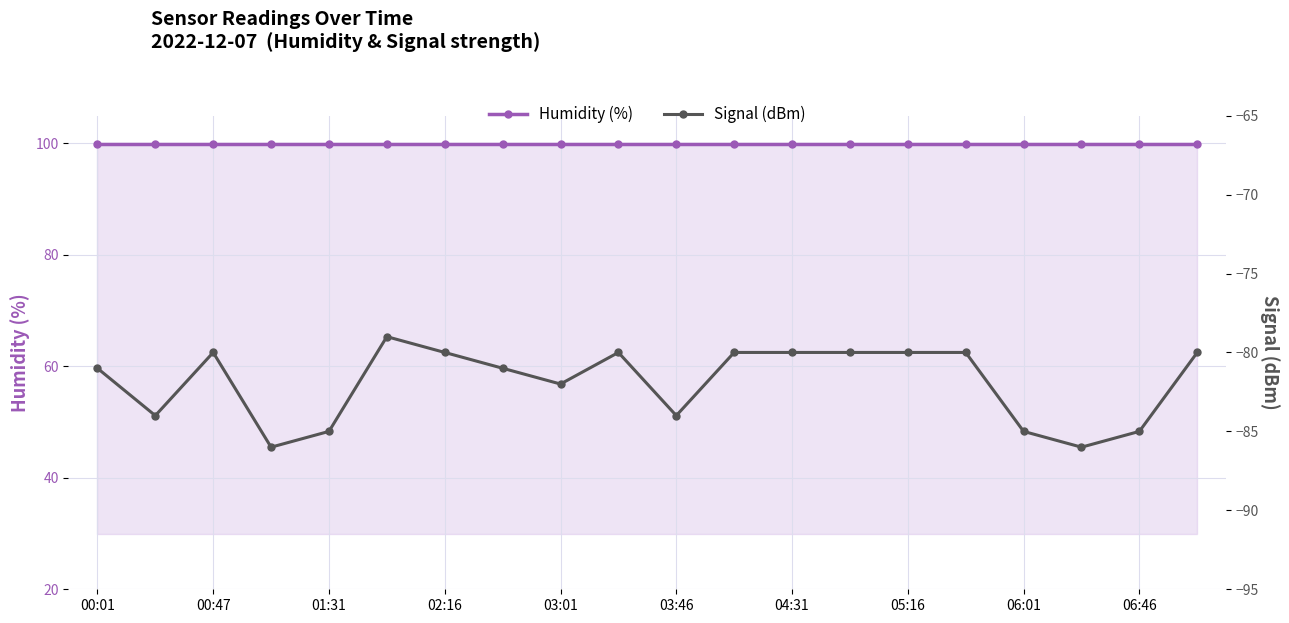

True or false: Signal (dBm) has a value of -80.0 at 19.

True